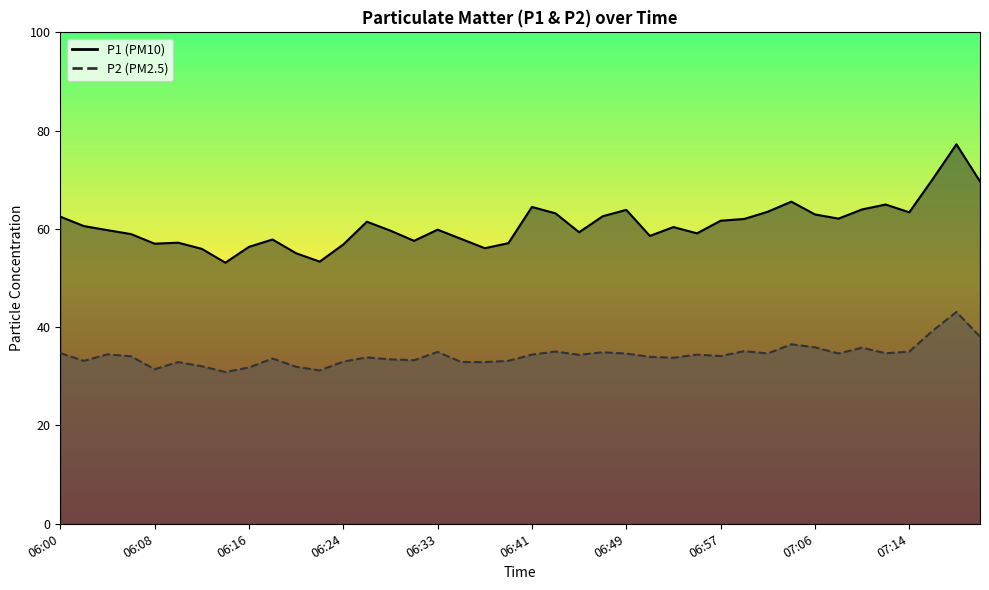

What is the difference between the maximum and second lowest values in the P2 series?

11.9